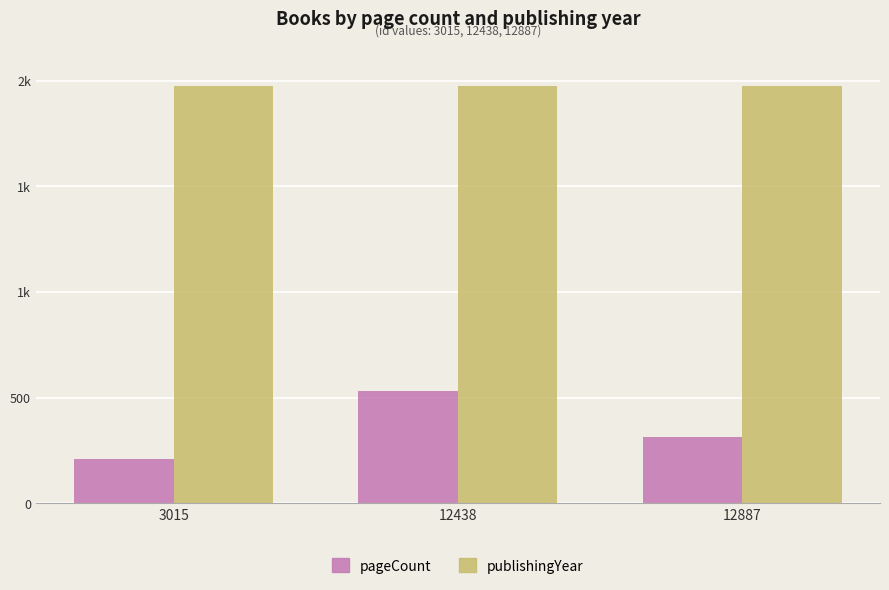

Rank the series by their average value, from highest to lowest.

publishingYear, pageCount